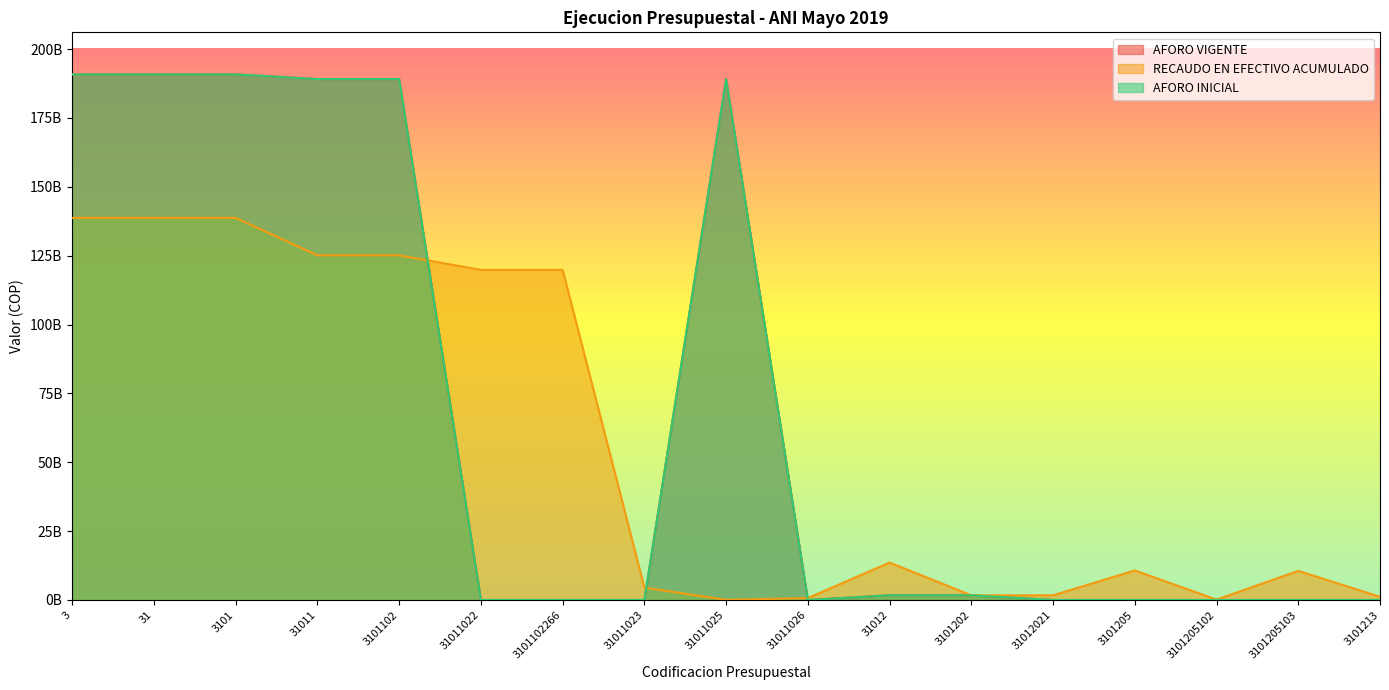

Reading left to right, what are all the values shown in this chart?

AFORO VIGENTE: 3=190805665239.0	31=190805665239.0	3101=190805665239.0	31011=189105665239.0	3101102=189105665239.0	31011022=0.0	3101102266=0.0	31011023=0.0	31011025=189105665239.0	31011026=0.0	31012=1700000000.0	3101202=1700000000.0	31012021=0.0	3101205=0.0	3101205102=0.0	3101205103=0.0	3101213=0.0
RECAUDO EN EFECTIVO ACUMULADO: 3=138702308580.6	31=138702308580.6	3101=138702308580.6	31011=125116298464.1	3101102=125116298464.1	31011022=119841729616.1	3101102266=119841729616.1	31011023=4524599109.0	31011025=52213346.0	31011026=697756393.0	31012=13586010116.5	3101202=1700000000.0	31012021=1700000000.0	3101205=10724956163.6	3101205102=140343251.0	3101205103=10572179838.7	3101213=1161053952.8
AFORO INICIAL: 3=190805665239.0	31=190805665239.0	3101=190805665239.0	31011=189105665239.0	3101102=189105665239.0	31011022=0.0	3101102266=0.0	31011023=0.0	31011025=189105665239.0	31011026=0.0	31012=1700000000.0	3101202=1700000000.0	31012021=0.0	3101205=0.0	3101205102=0.0	3101205103=0.0	3101213=0.0